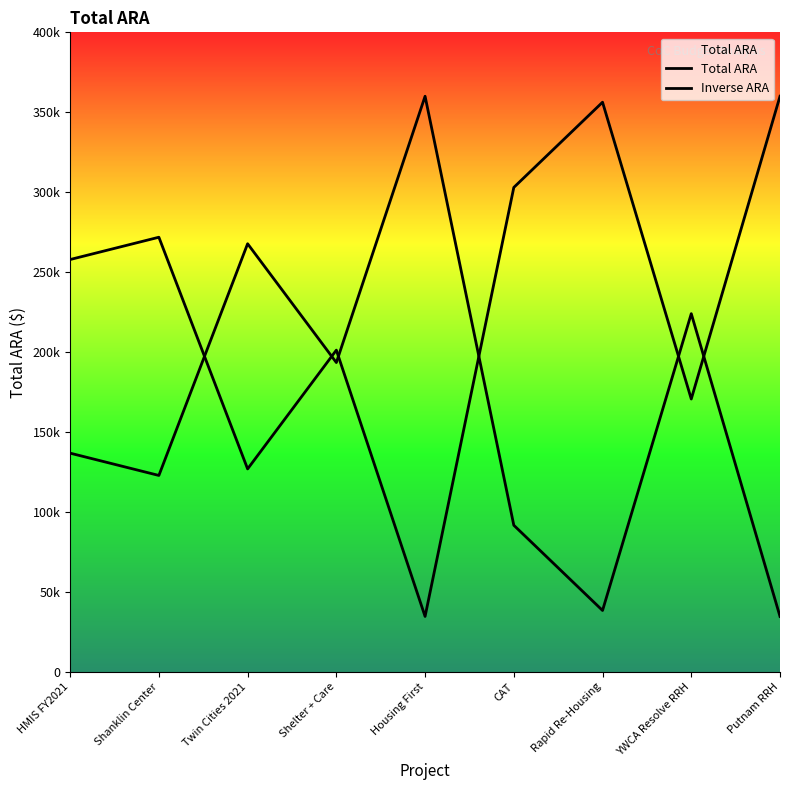

Which category has the highest value in the Total ARA series?

Housing First